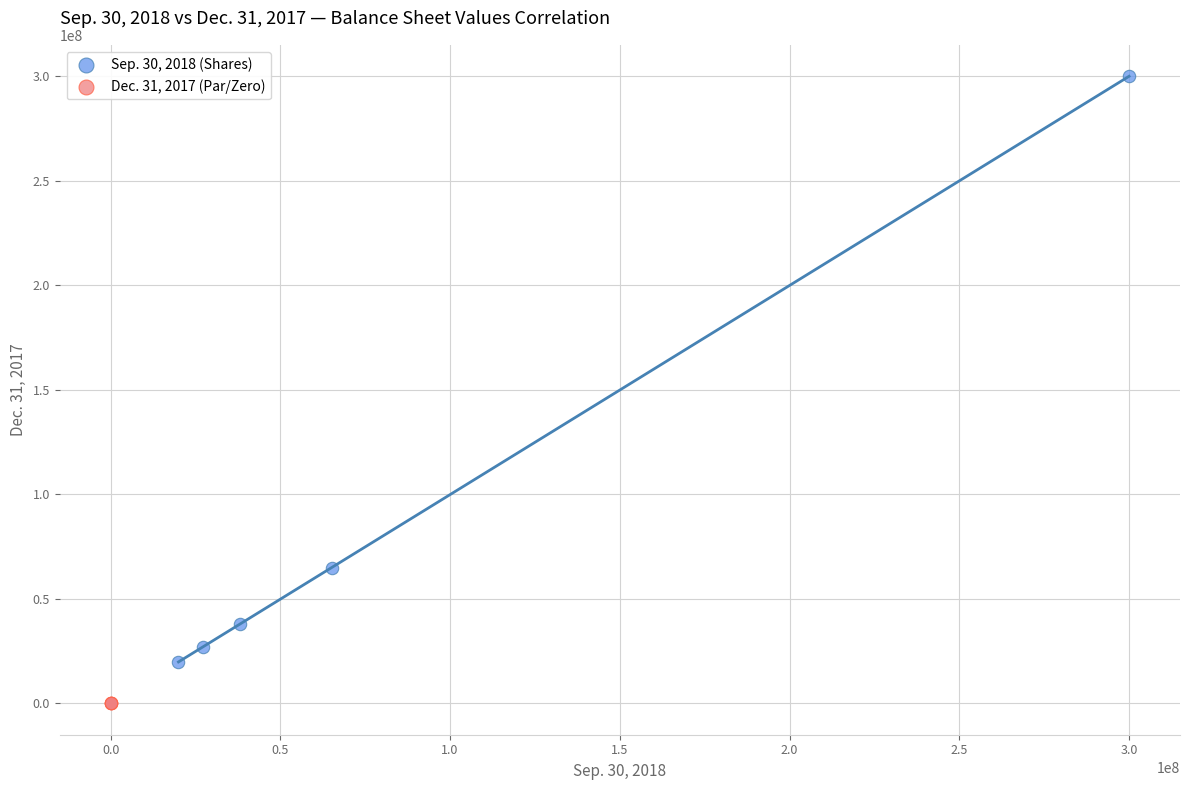

Which series has the largest Y range (max minus min)?

Sep. 30, 2018 (Shares)